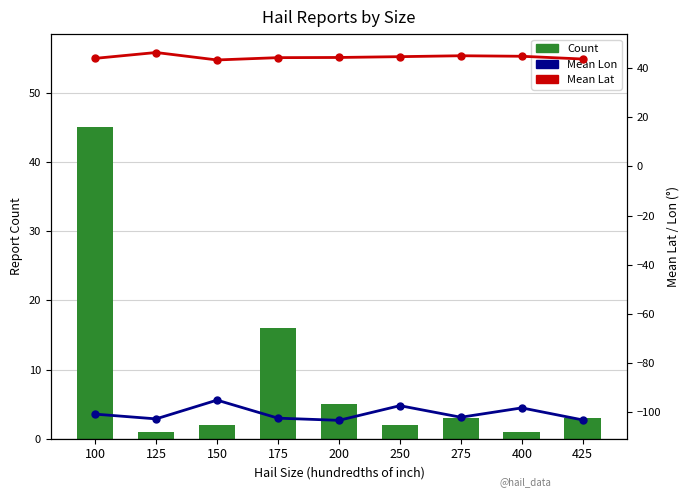

What is the minimum value for Mean Lat?

43.2